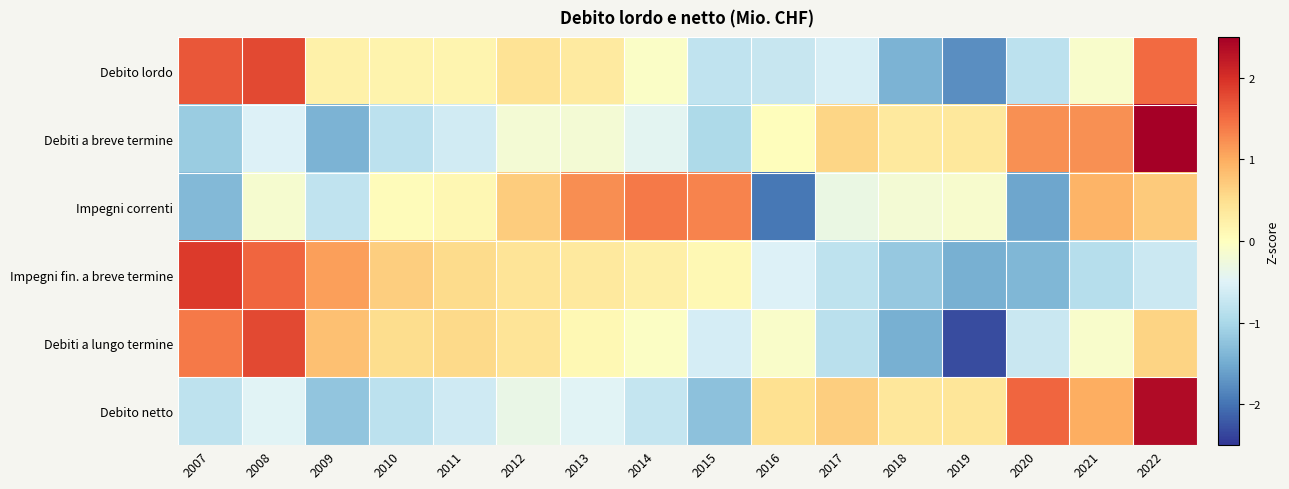

Rank the series by their maximum value, from highest to lowest.

Debiti a breve termine, Debito netto, Impegni fin. a breve termine, Debiti a lungo termine, Debito lordo, Impegni correnti